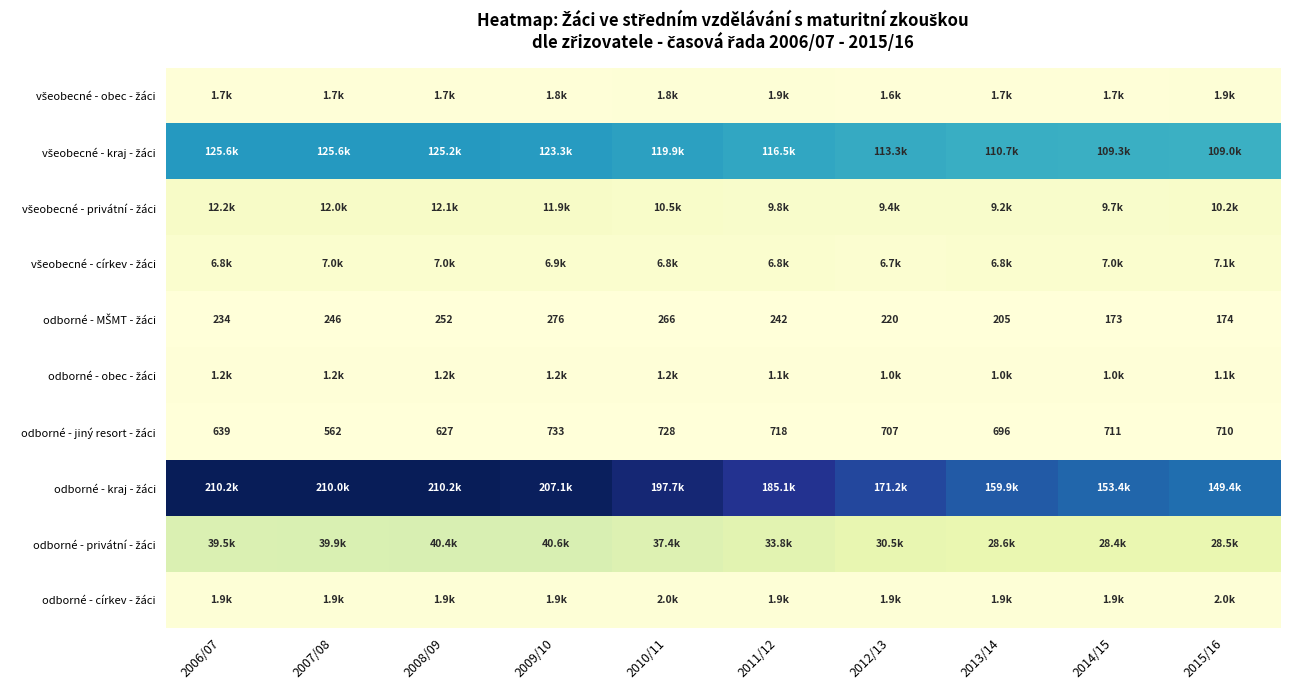

What is the sum of all odborné - obec - žáci values?

11416